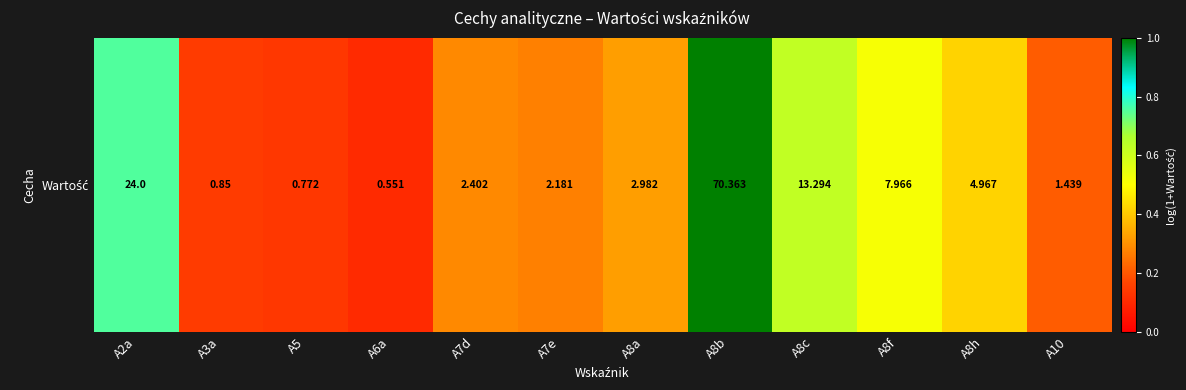

How many data points does each series have?

12